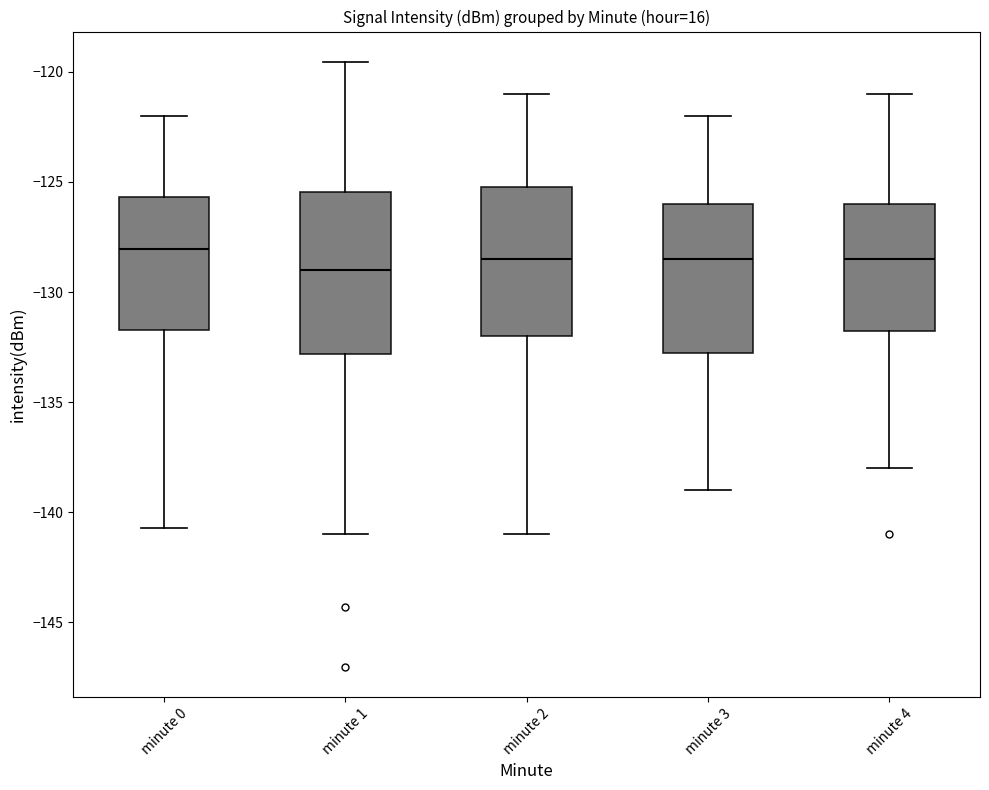

Where is the lower edge of the box for minute 2 on the y-axis? The values are not printed on the chart, so give them approximately, as read against the axis.

-132.0